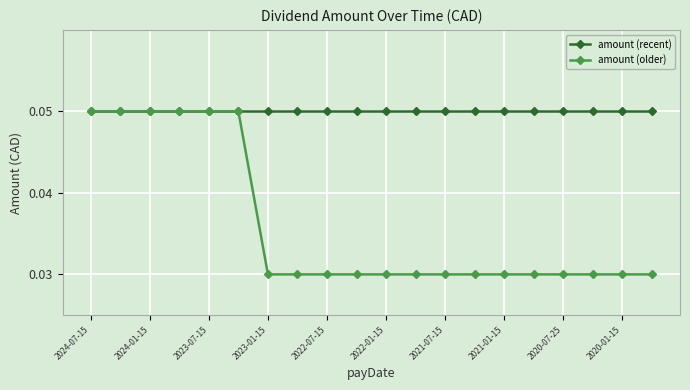

Which series has the largest range (max minus min)?

amount (older)